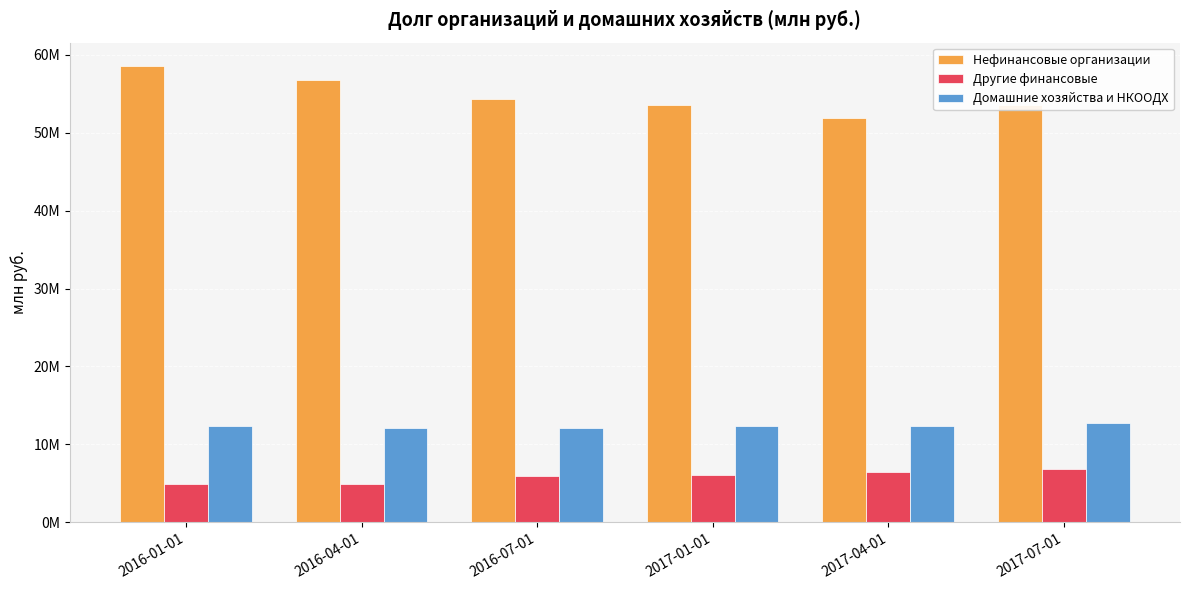

Is it true that Домашние хозяйства и НКООДХ equals 3441362 at 2017-01-01?

False